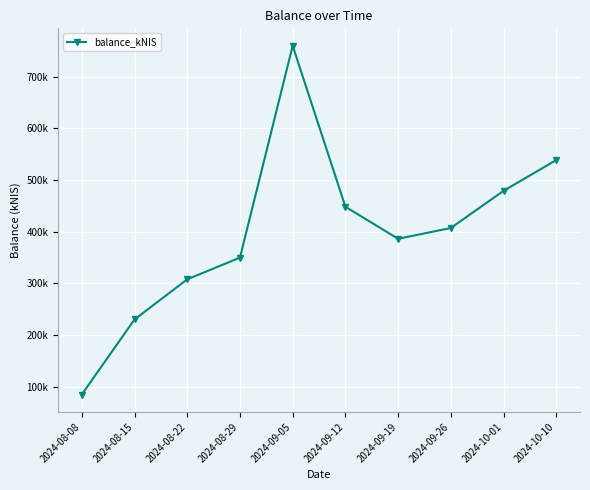

Is this an area chart (filled region under the line)?

No